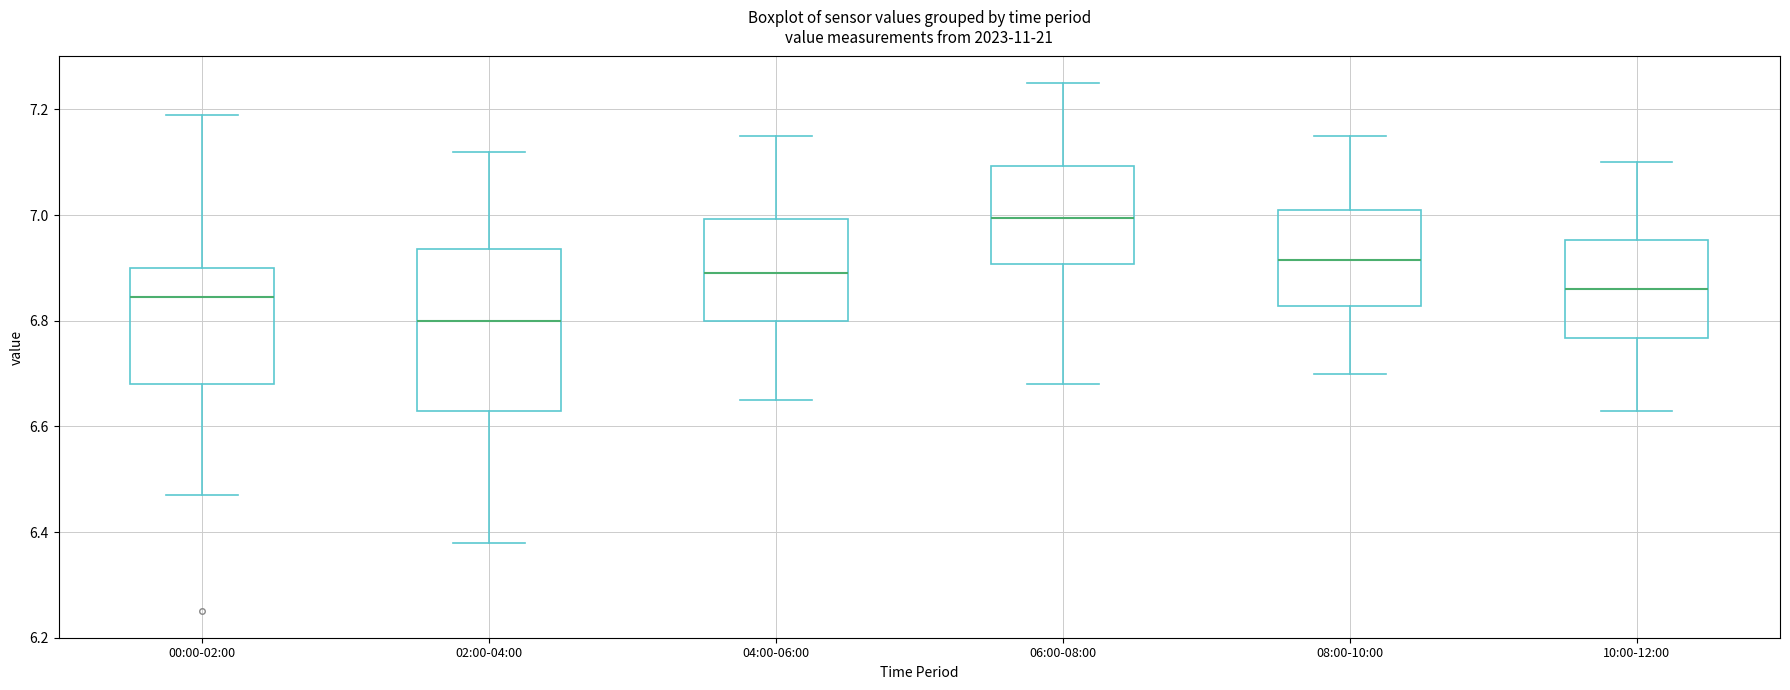

Where does the median line of the box for 08:00-10:00 sit on the y-axis? The values are not printed on the chart, so give them approximately, as read against the axis.

6.92